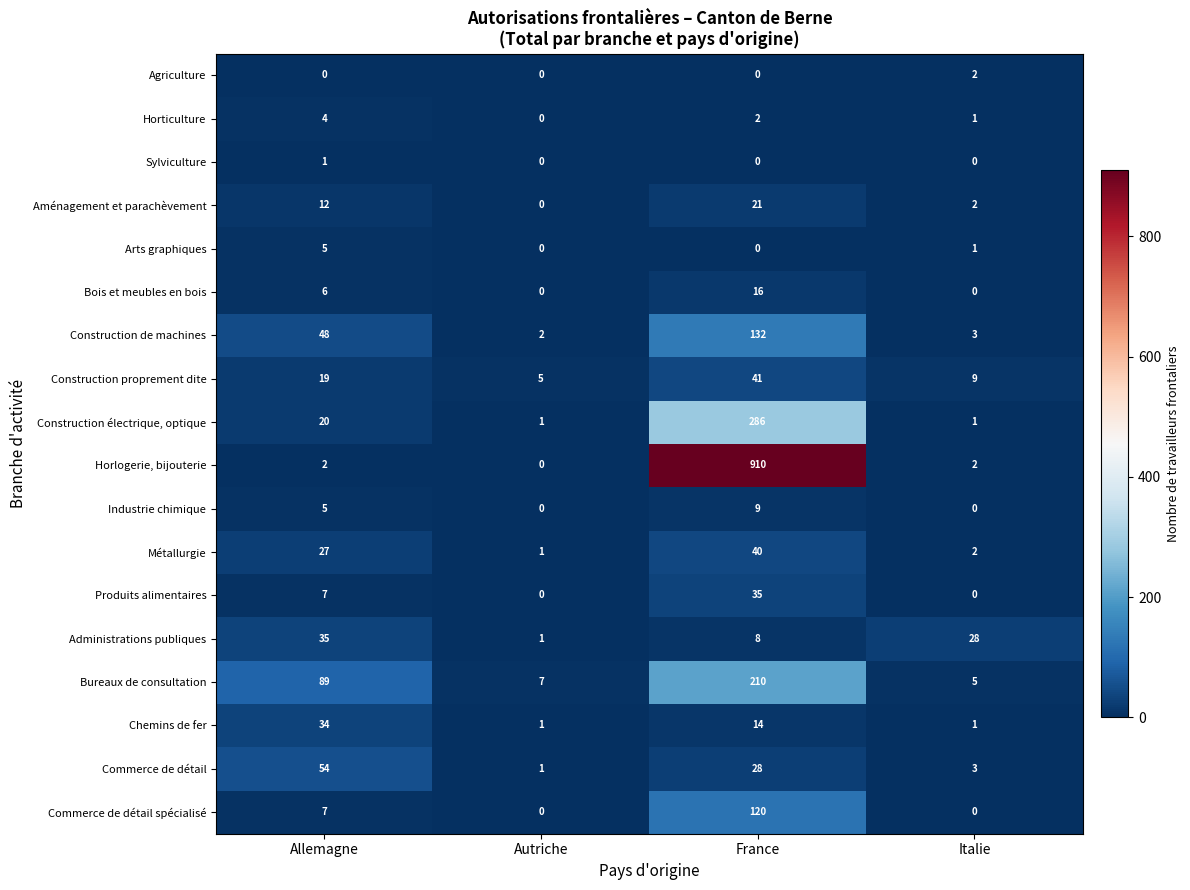

What value does the Arts graphiques series have at Allemagne?

5